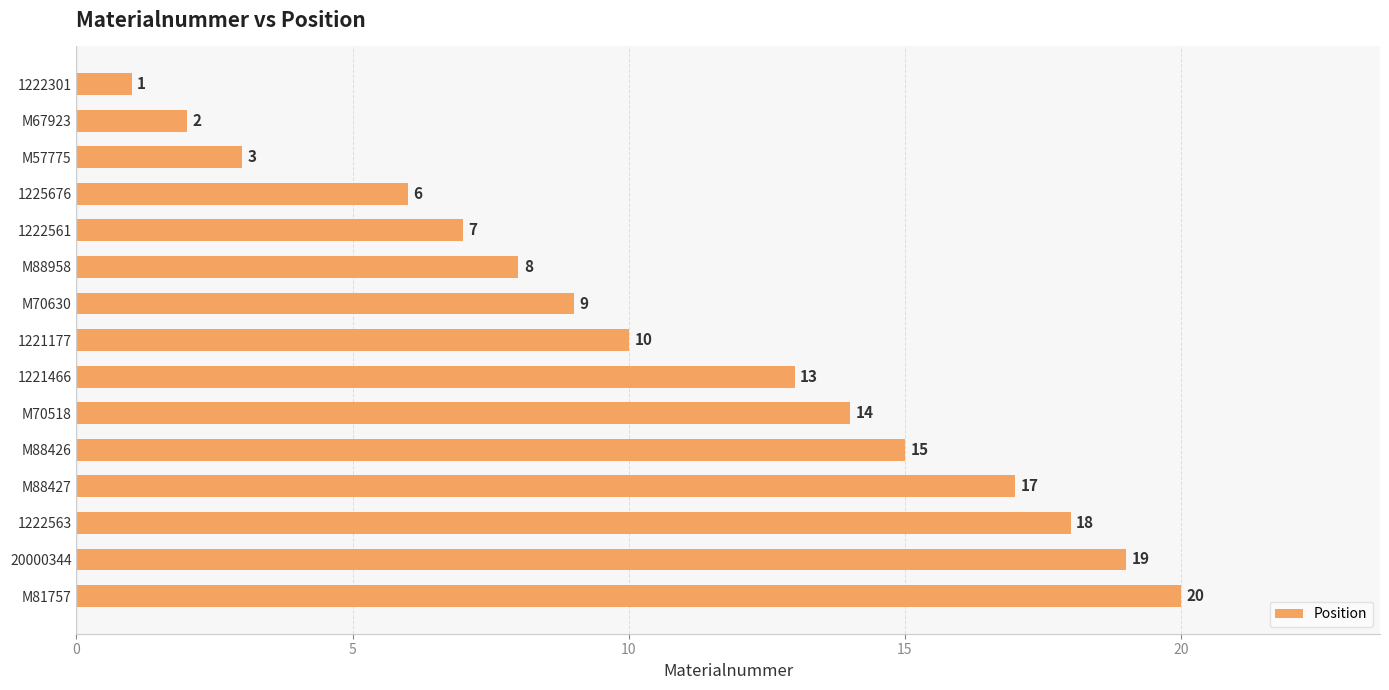

How many data points does each series have?

15